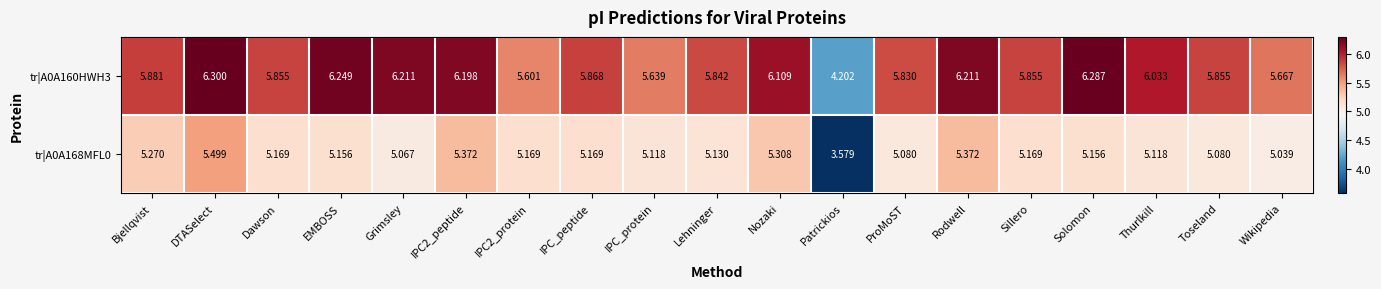

Rank the series by their maximum value, from lowest to highest.

tr|A0A168MFL0, tr|A0A160HWH3